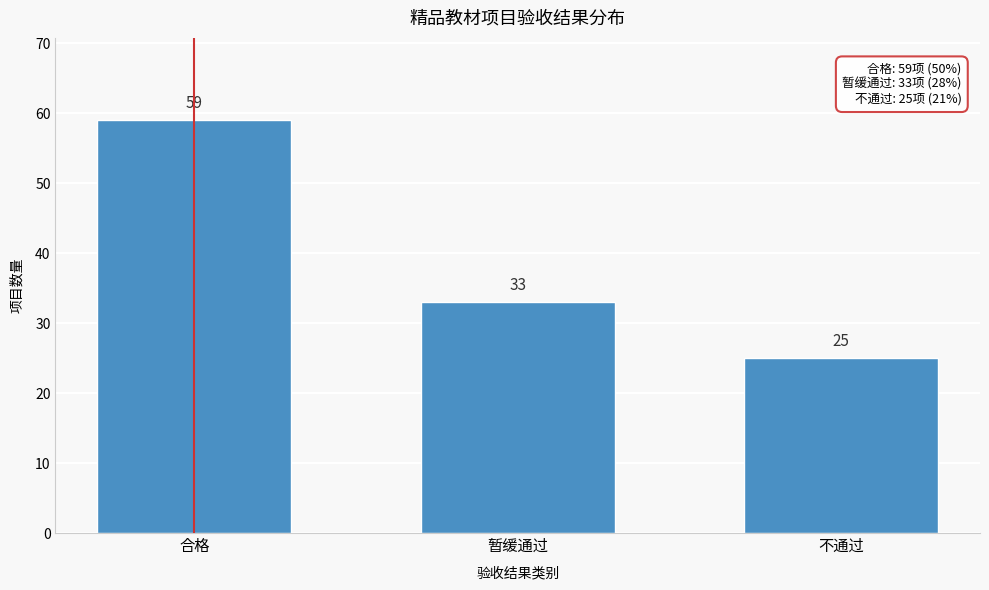

Reading right to left, list all the values displayed in this chart.

不通过=25	暂缓通过=33	合格=59